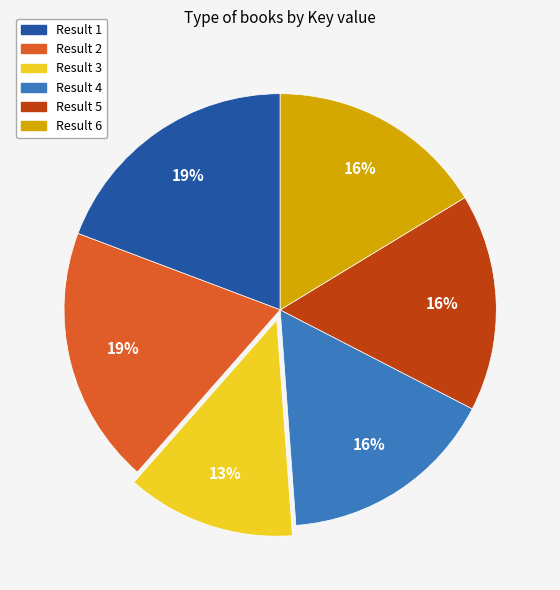

Is it true that Result 4 is 10% of the pie?

False